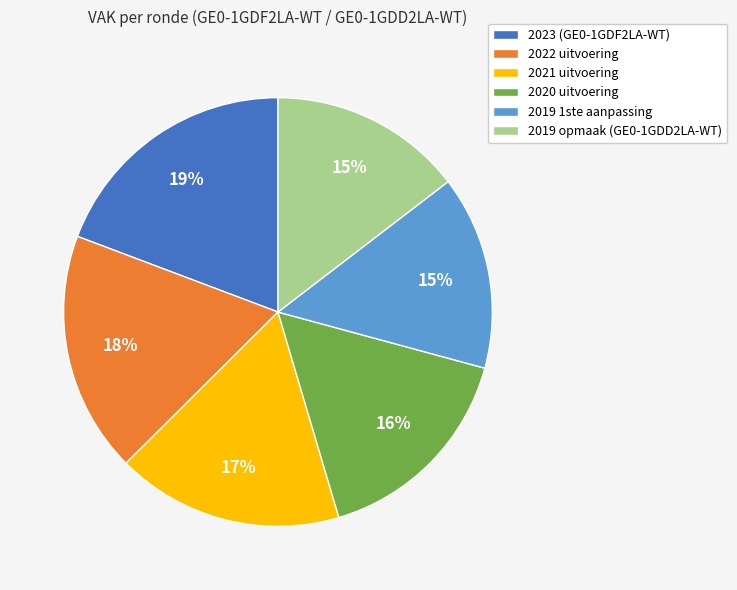

How many segments does this pie chart have?

6